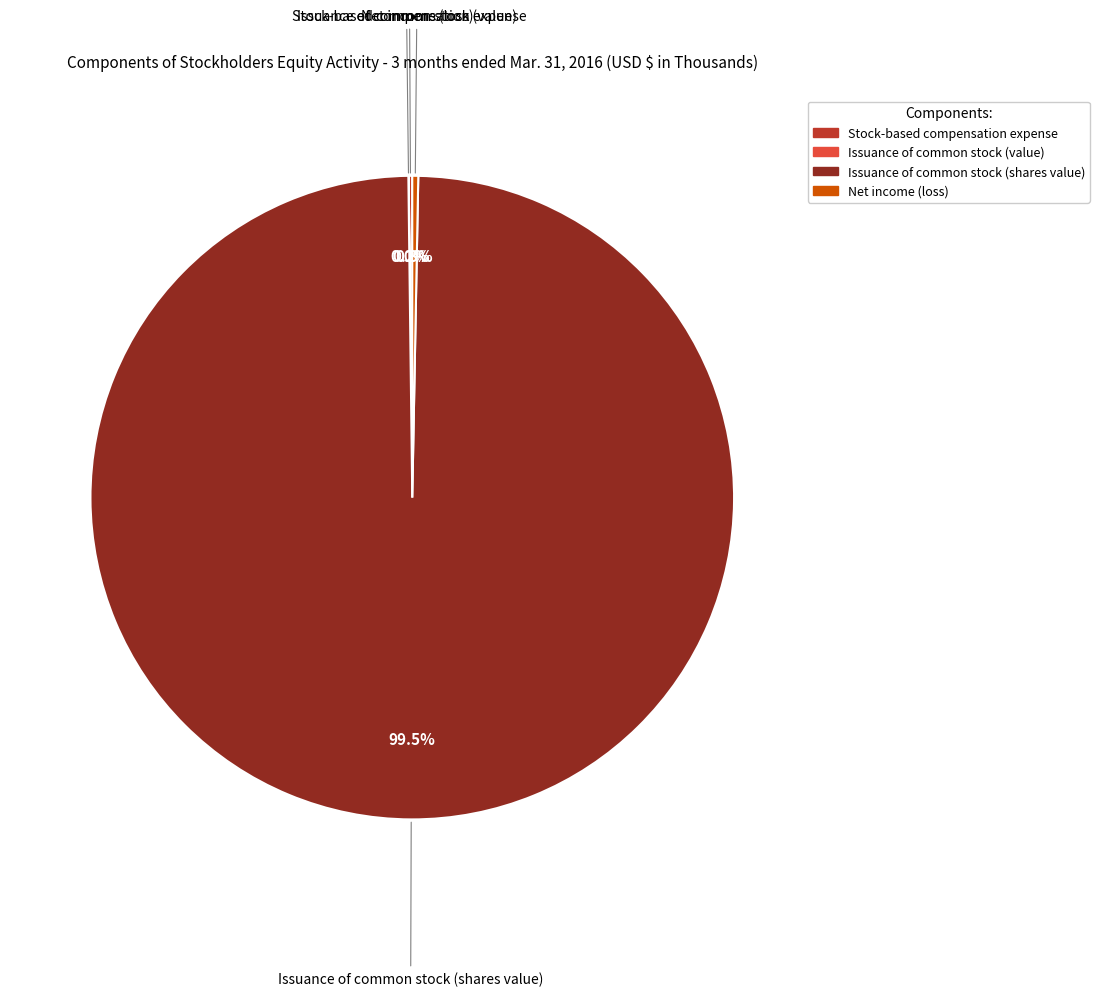

Do Net income (loss) and Issuance of common stock (shares value) together represent more than half of the pie?

Yes